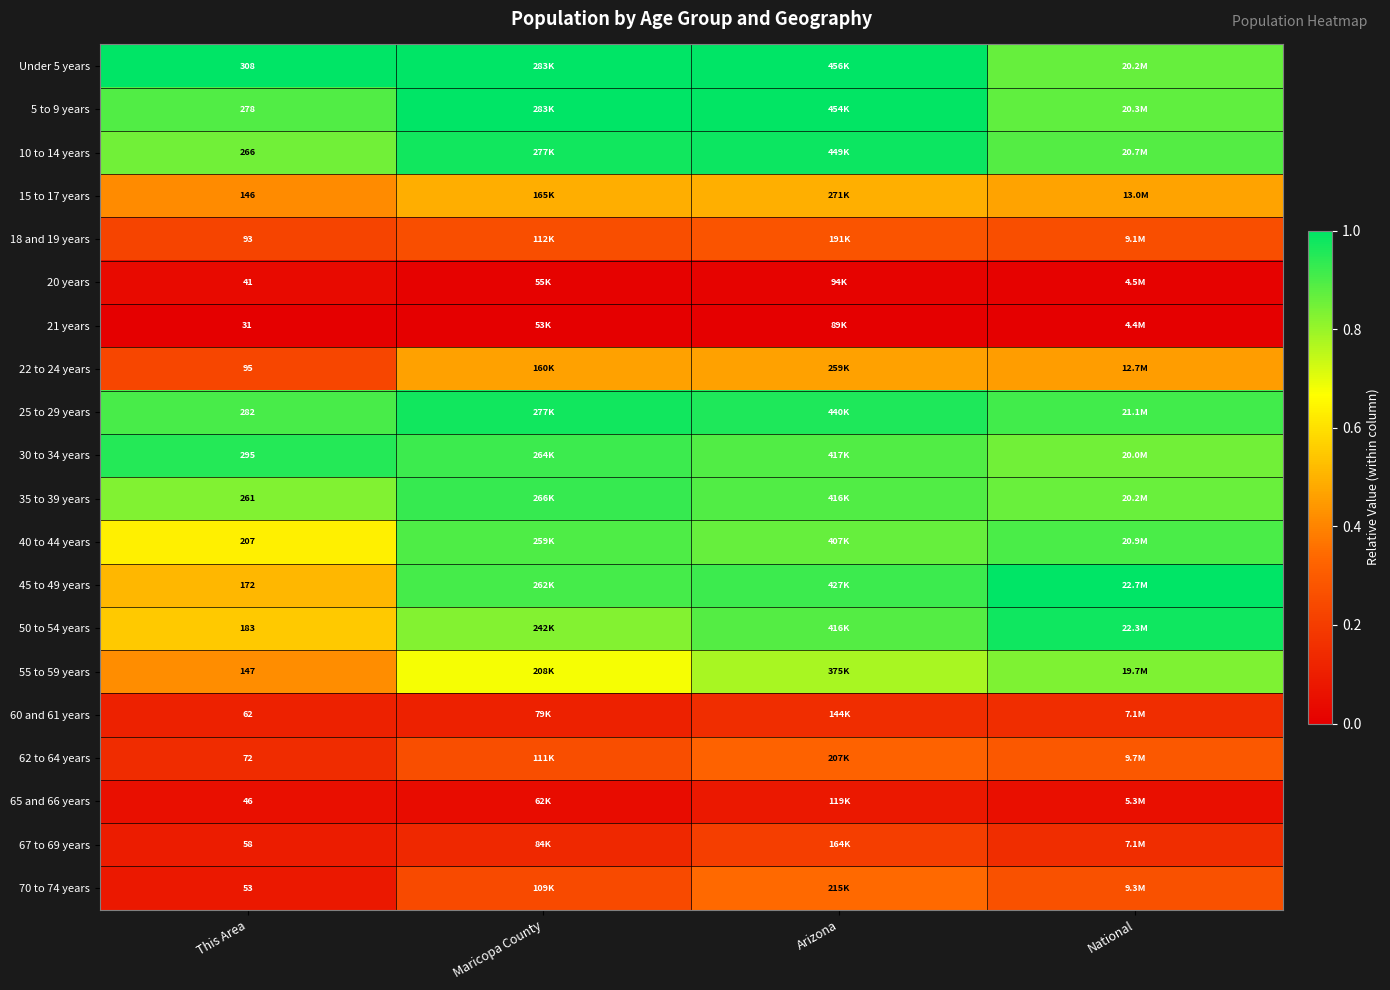

True or false: Under 5 years has a value of 1.6 at Arizona.

False